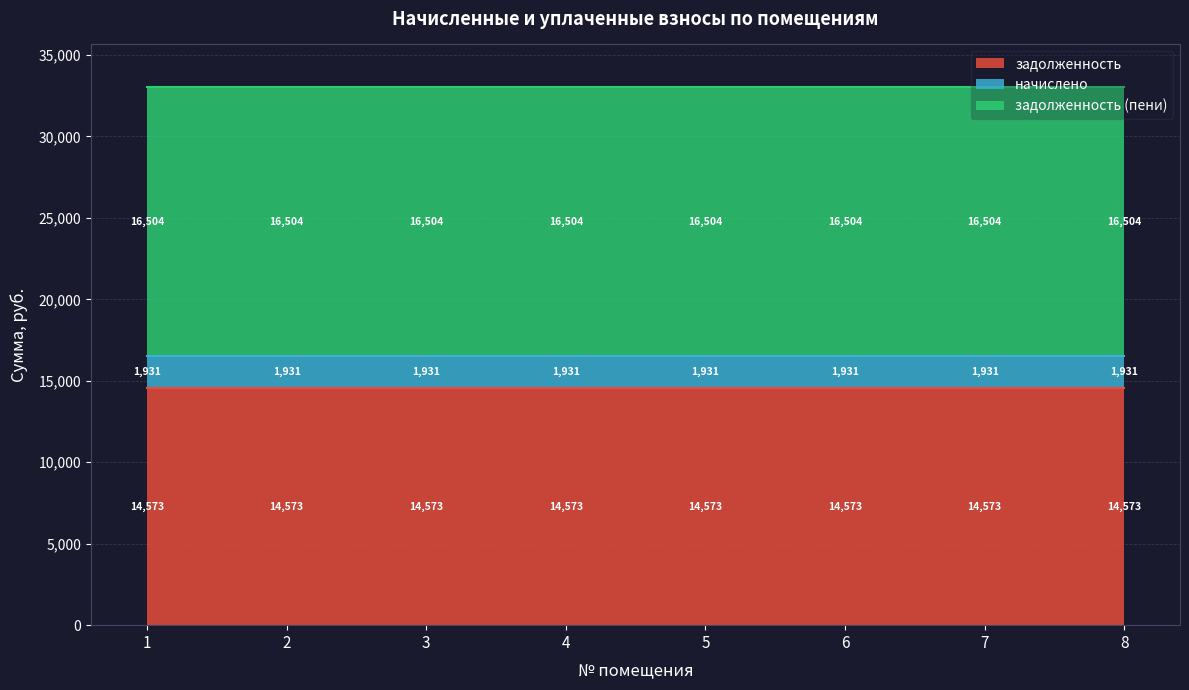

Rank the series at 1 from lowest to highest value.

начислено, задолженность, задолженность (пени)